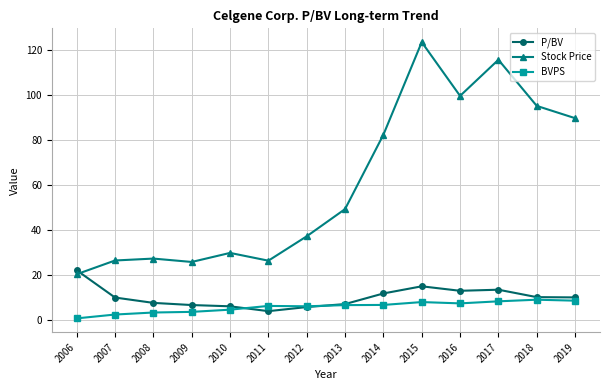

What is the total value across all series at 2008?

38.8